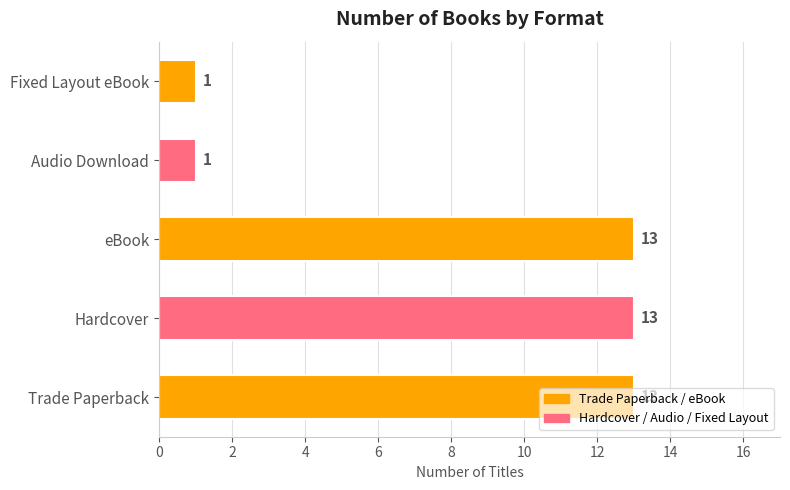

What is the change in value from Trade Paperback to Fixed Layout eBook?

-12